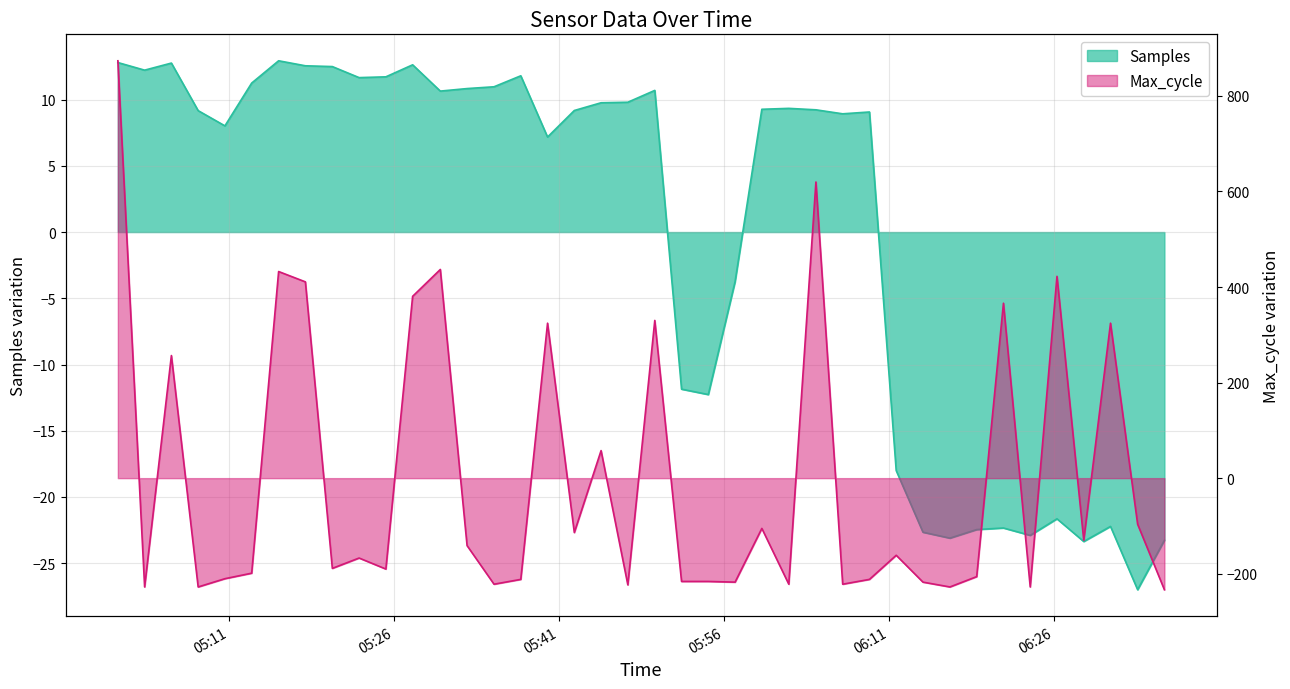

True or false: Max_cycle has a value of 221.6 at 6.

False